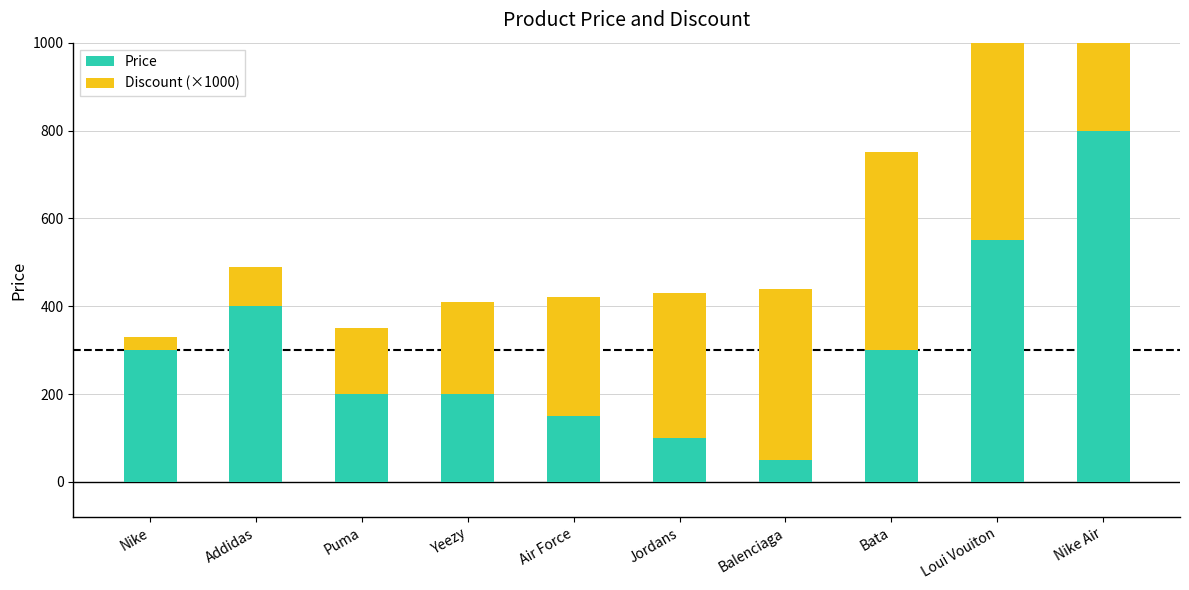

Which category has the lowest value across all series?

Nike